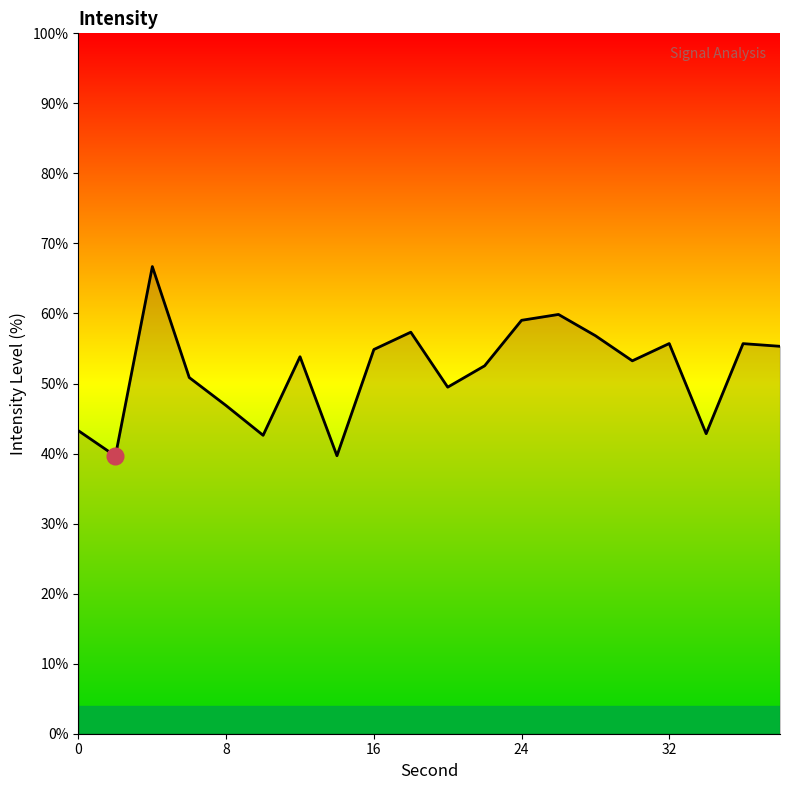

What is the difference between the second highest and minimum values?

20.2